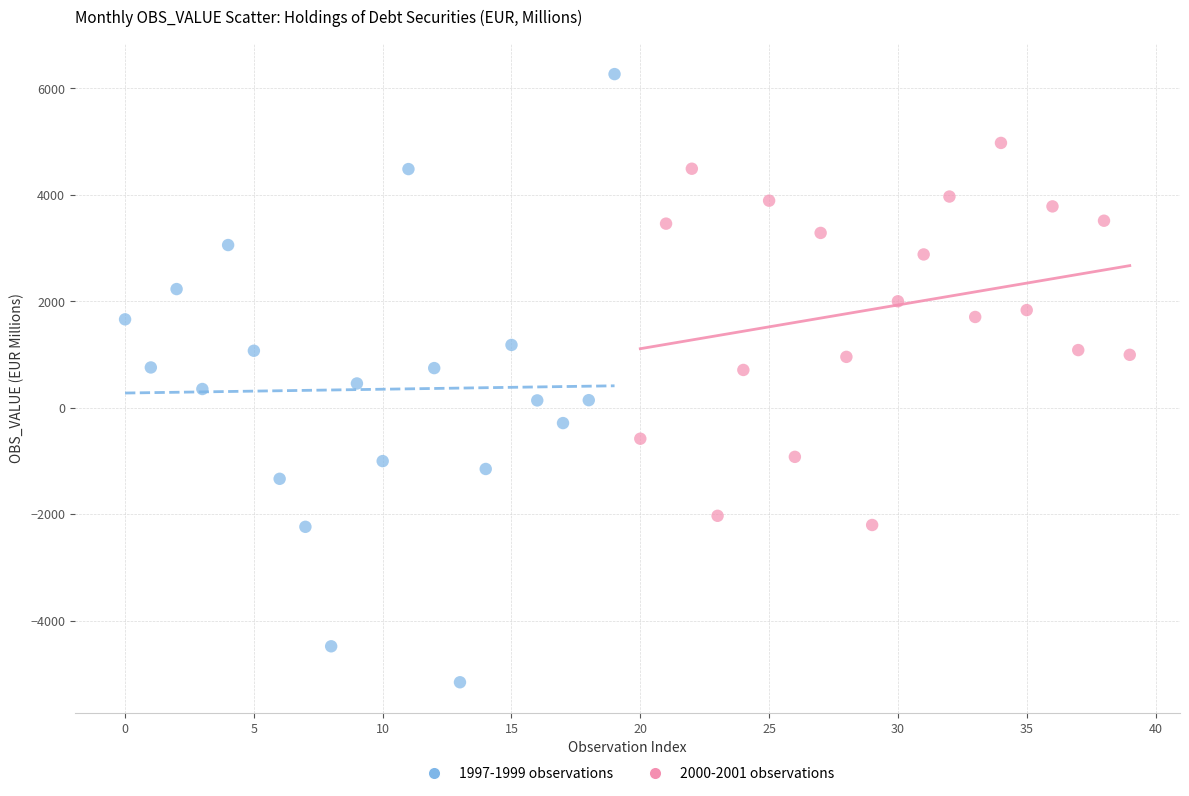

Which series reaches the maximum Y coordinate?

1997-1999 observations